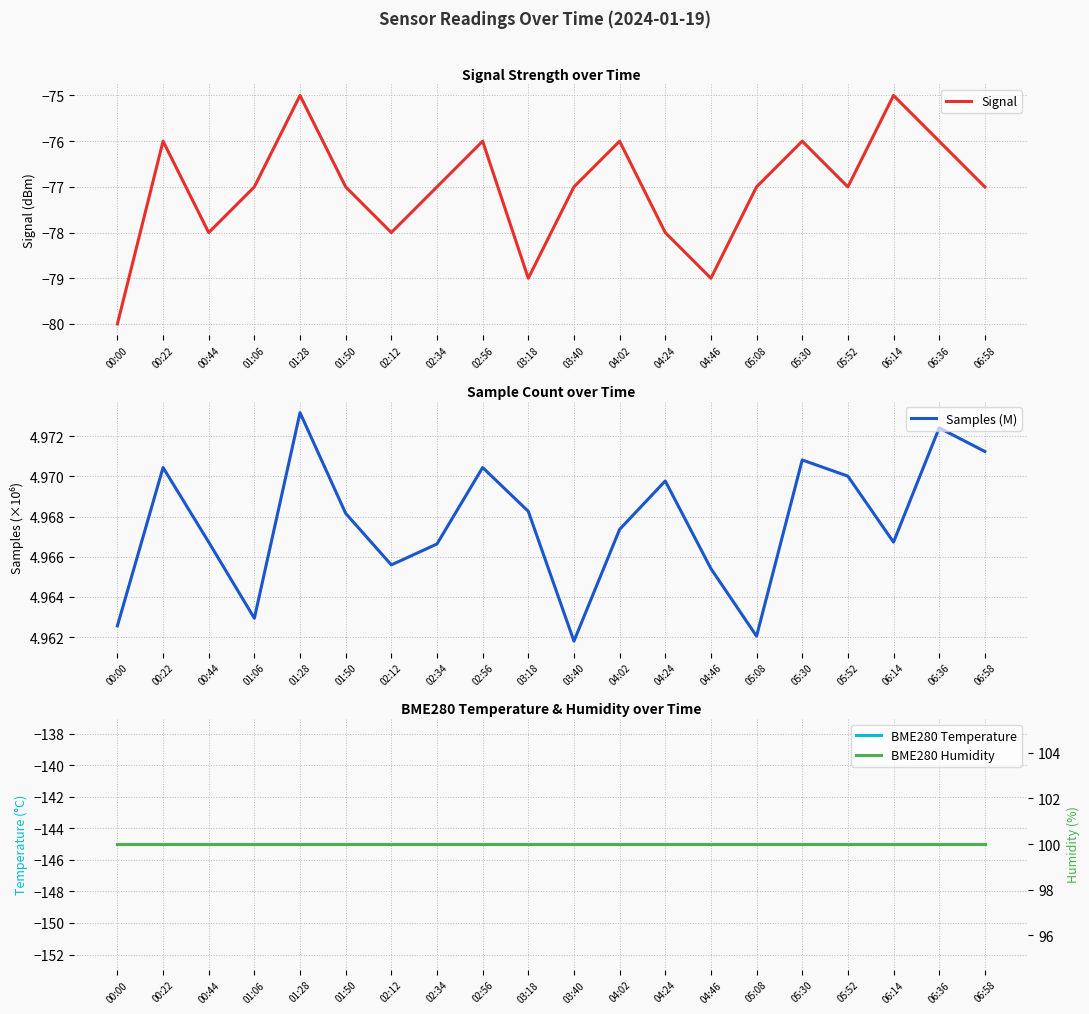

List the series in order of their peak value, lowest first.

BME280 Temperature, Signal, Samples (M), BME280 Humidity